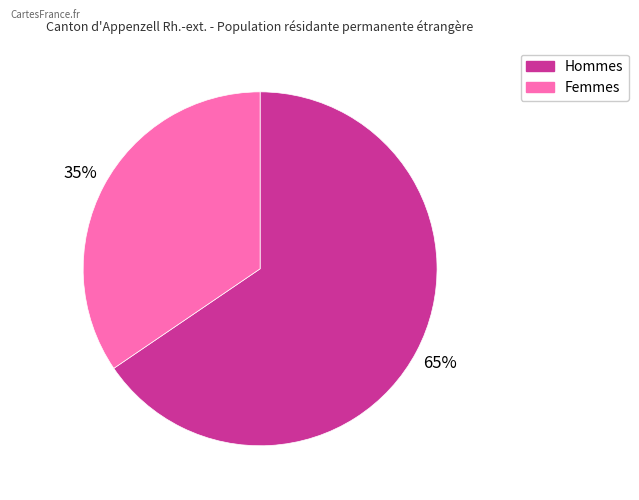

Which slice represents more than half of the pie?

Hommes